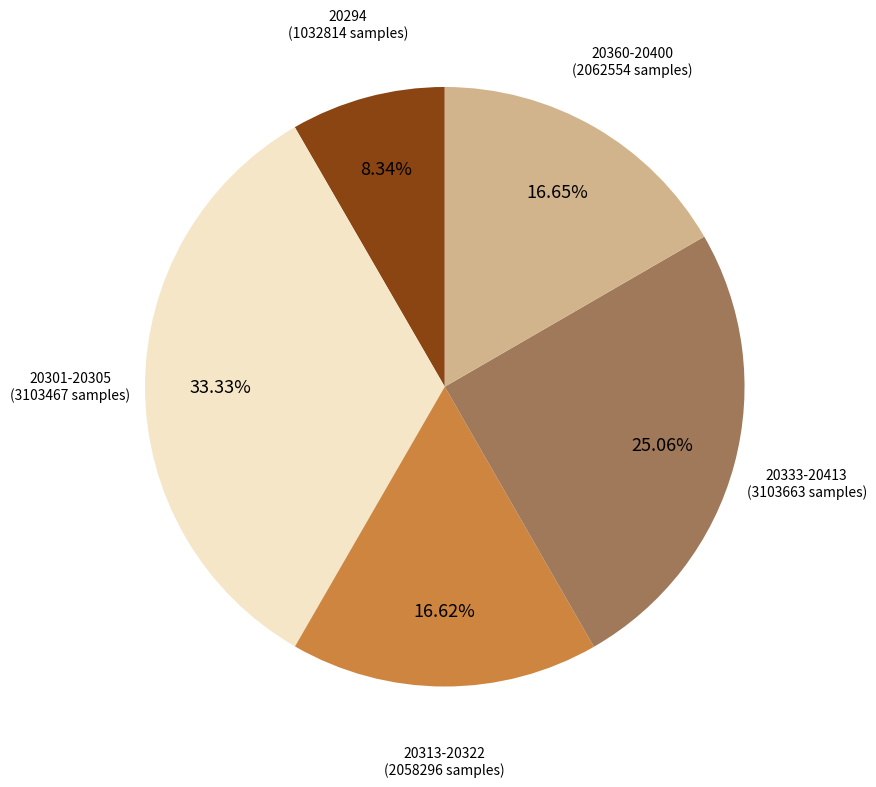

Does any single category account for the majority?

No